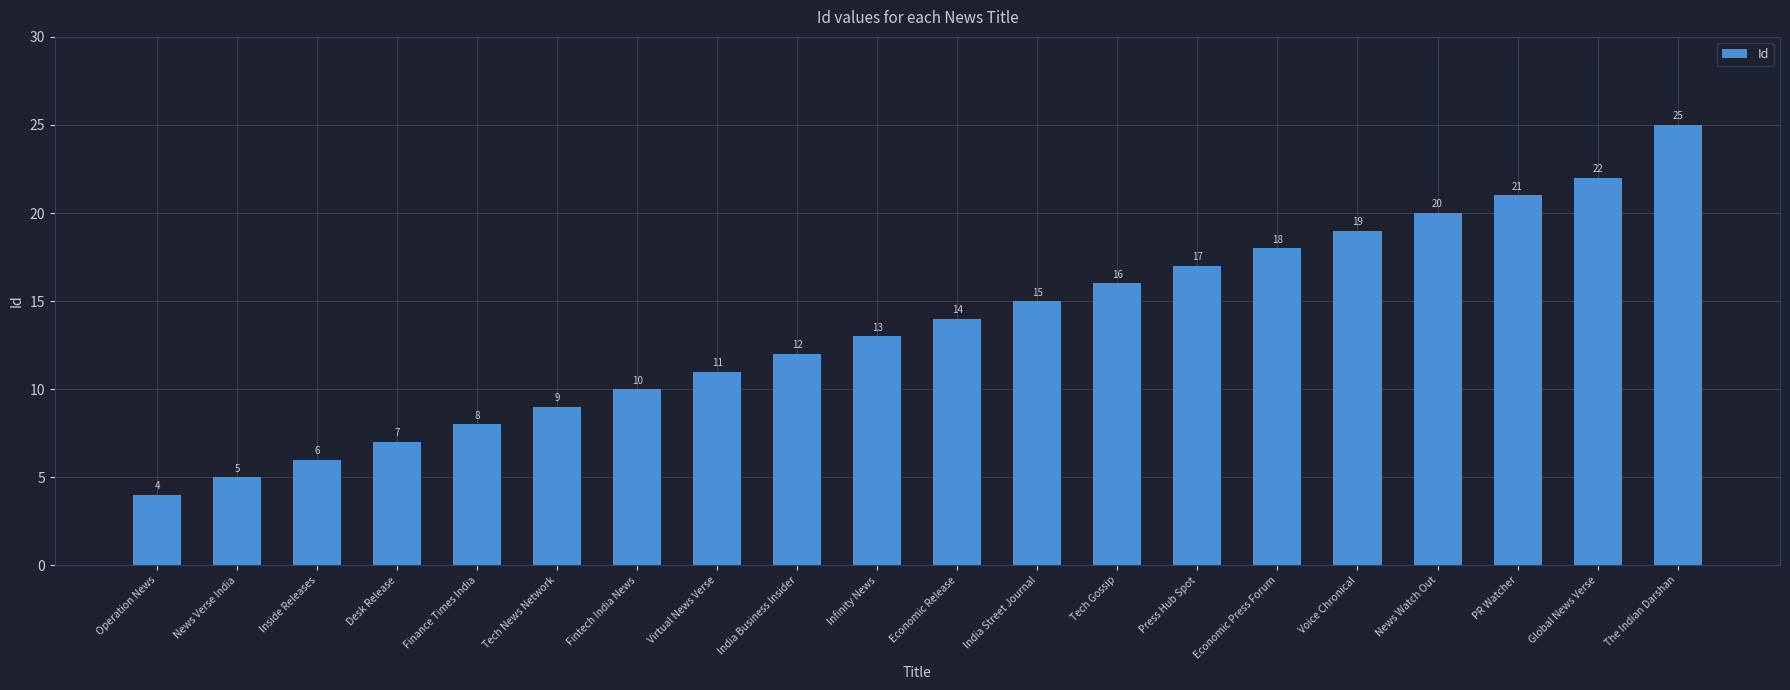

What is the label of the 20th bar from the right?

Operation News